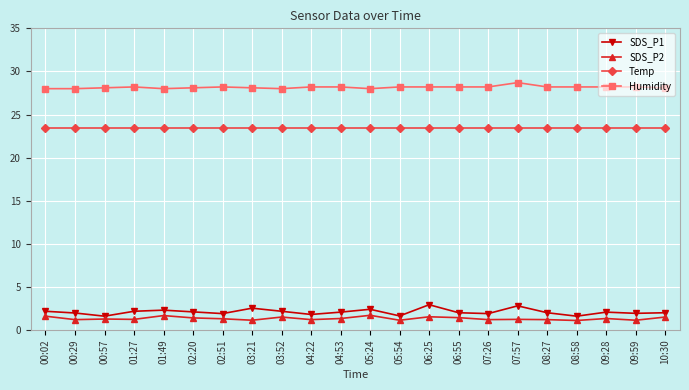

True or false: SDS_P1 and Humidity intersect in this chart.

False